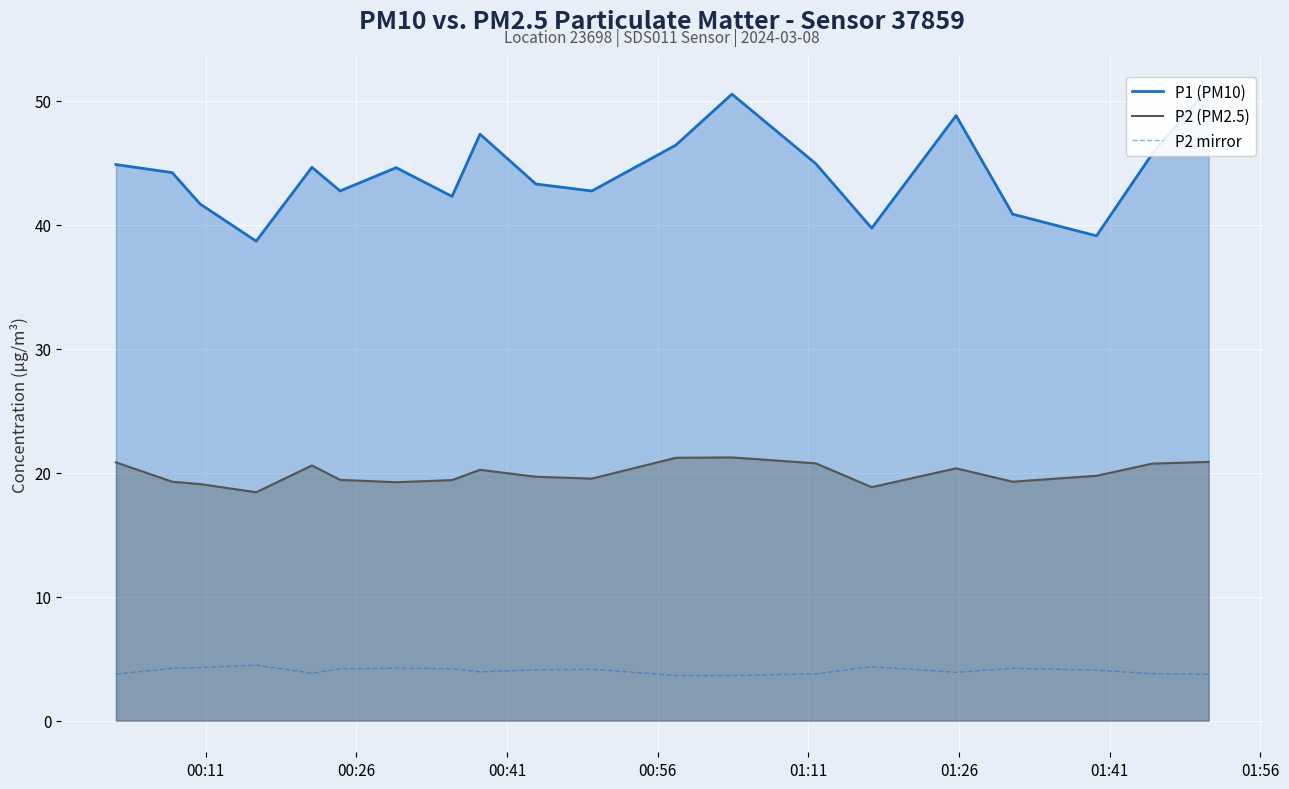

What is the lowest value of the P2 mirror series?

3.6